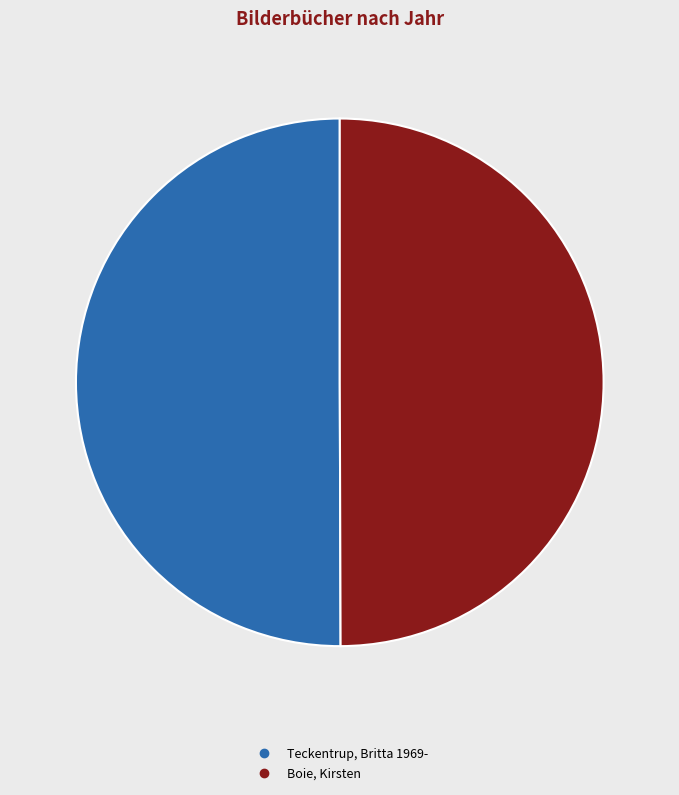

Is it true that Boie, Kirsten is 37% of the pie?

False